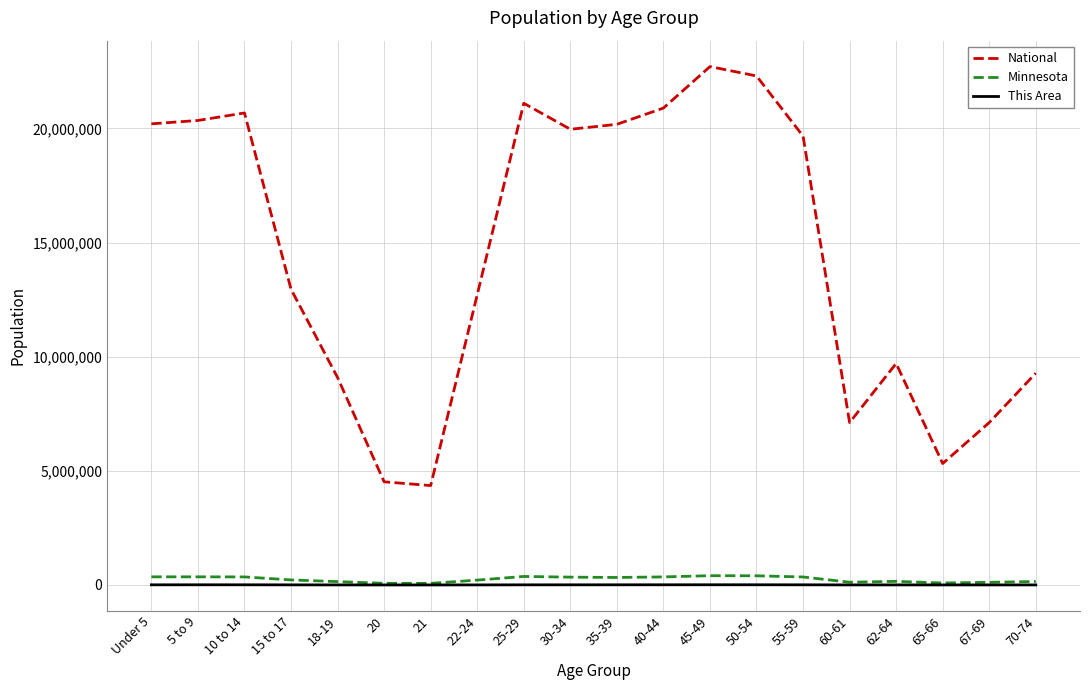

What position from the left is 15 to 17?

4